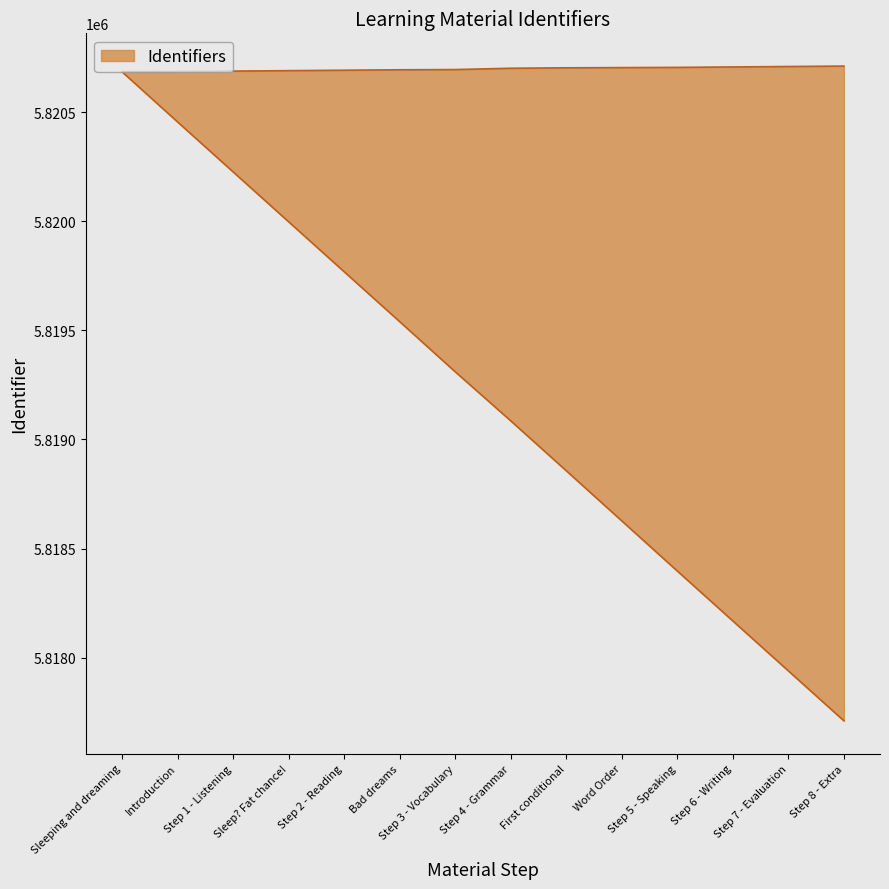

Is the value of lower at Word Order greater than the value of upper at Sleep? Fat chance!?

No